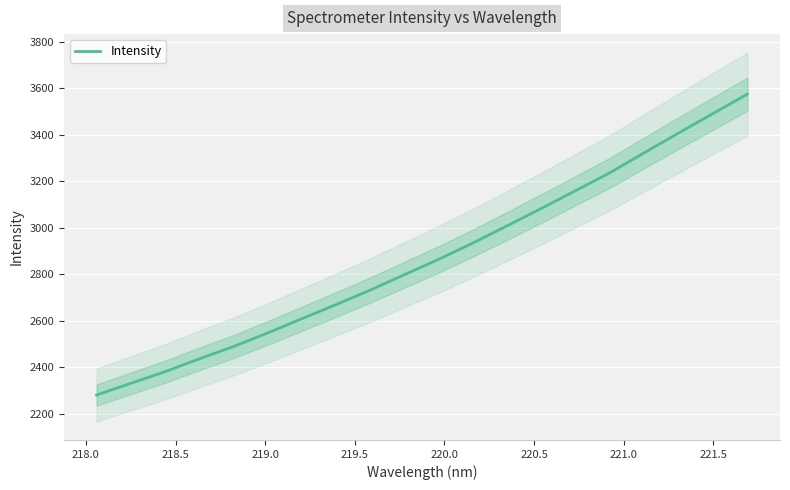

What is the highest value of the Intensity series?

3575.5